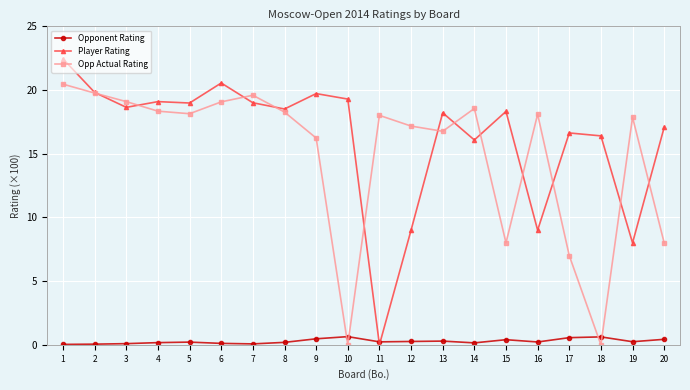

Count the number of categories in the chart.

20